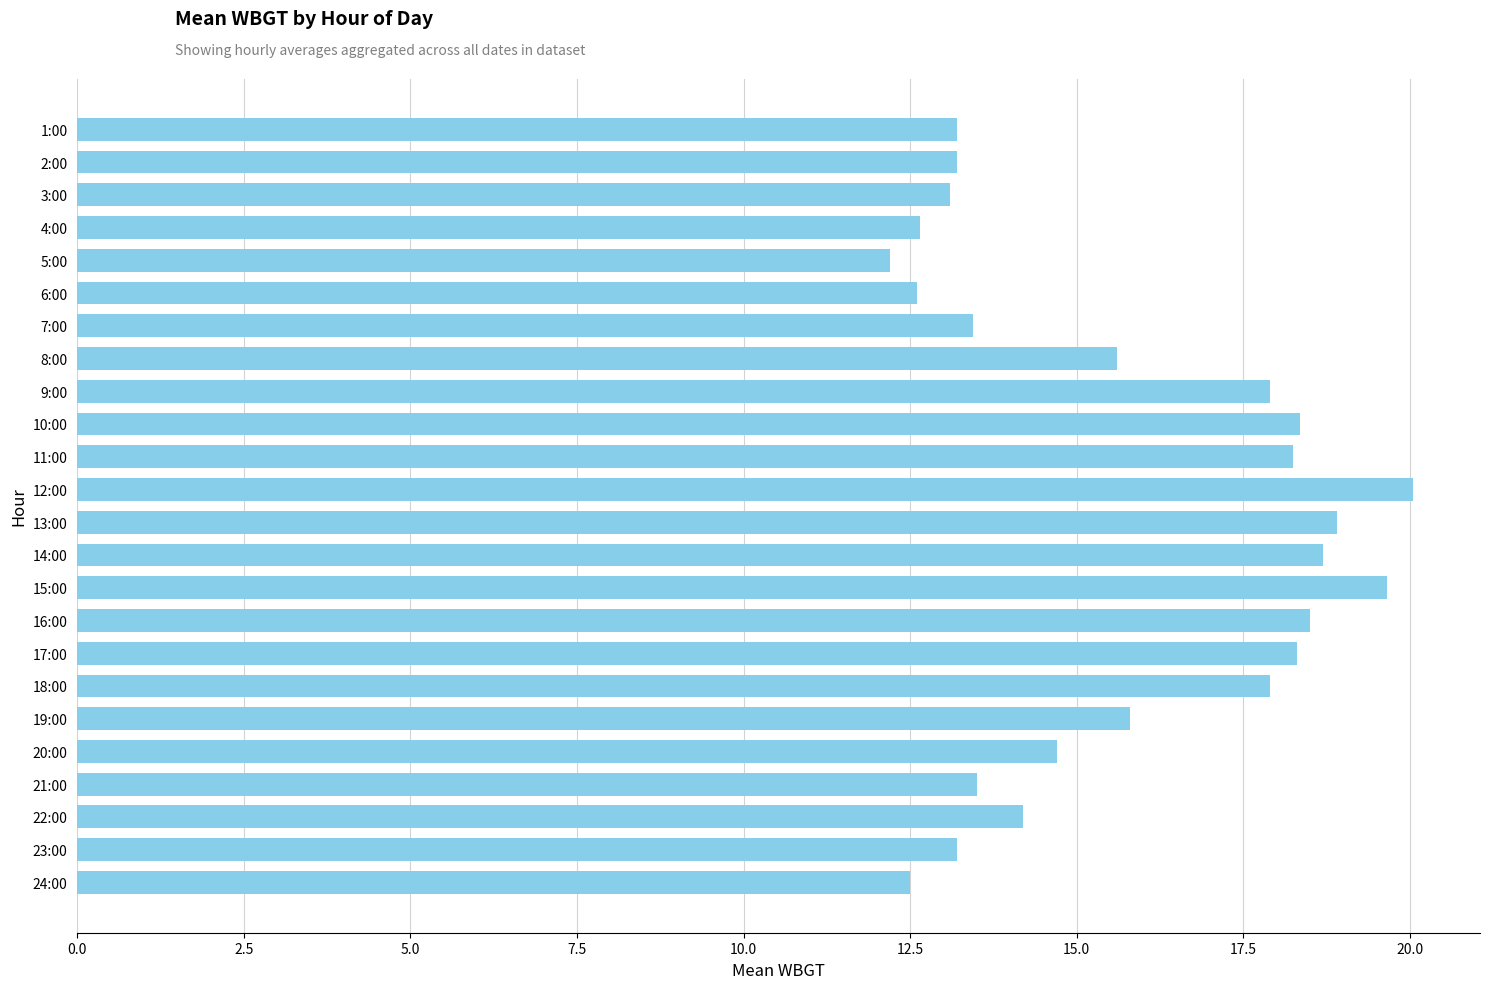

Does the chart contain stacked bars?

No